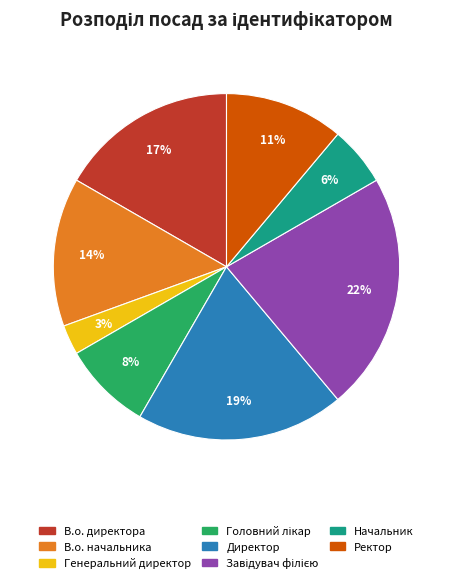

Is it true that В.о. начальника is 14% of the pie?

True